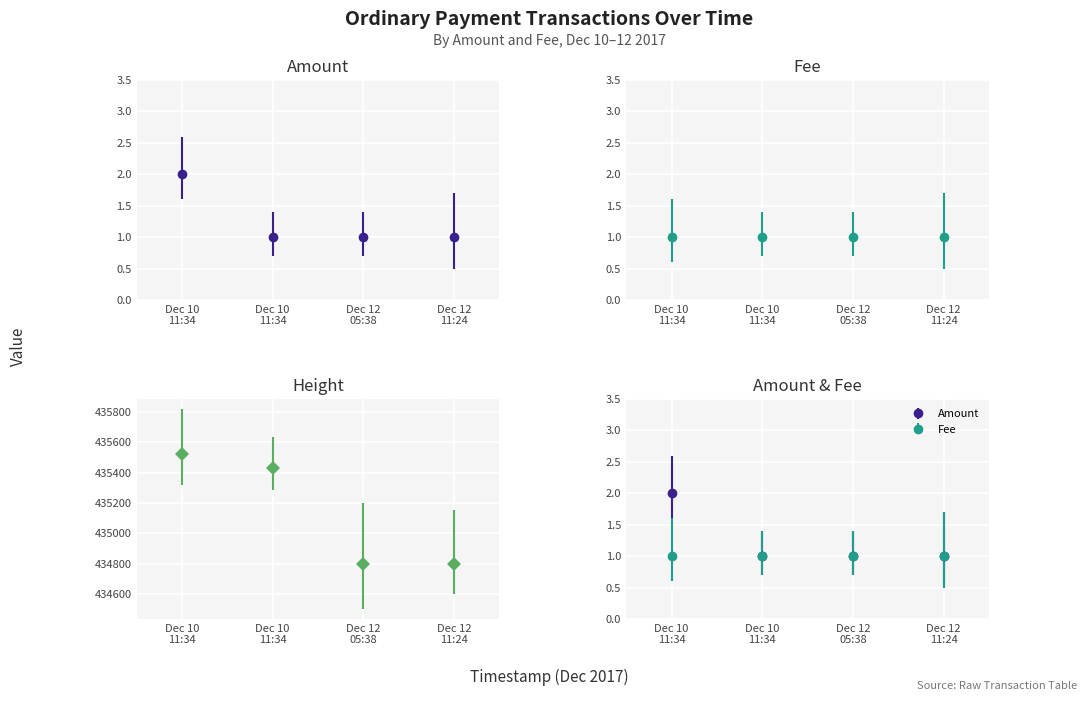

The chart shows a value of 1 at 2017-12-10 11:34:29. True or false?

True